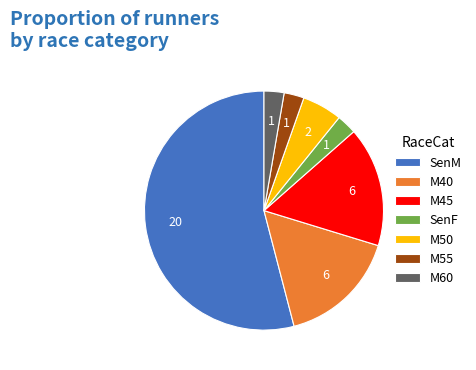

Does SenM account for over 50% of the chart?

Yes